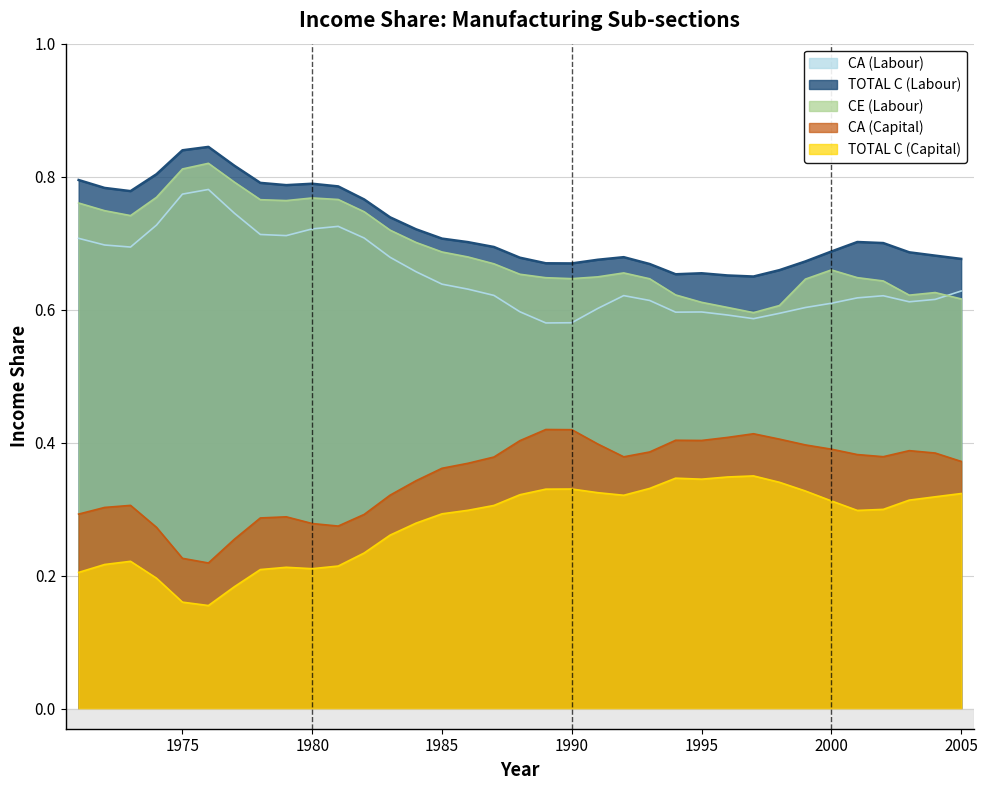

Reading left to right, extract all data points from this chart.

CA (Labour): 0.7	0.7	0.7	0.7	0.8	0.8	0.7	0.7	0.7	0.7	0.7	0.7	0.7	0.7	0.6	0.6	0.6	0.6	0.6	0.6	0.6	0.6	0.6	0.6	0.6	0.6	0.6	0.6	0.6	0.6	0.6	0.6	0.6	0.6	0.6
TOTAL C (Labour): 0.8	0.8	0.8	0.8	0.8	0.8	0.8	0.8	0.8	0.8	0.8	0.8	0.7	0.7	0.7	0.7	0.7	0.7	0.7	0.7	0.7	0.7	0.7	0.7	0.7	0.7	0.6	0.7	0.7	0.7	0.7	0.7	0.7	0.7	0.7
CE (Labour): 0.8	0.7	0.7	0.8	0.8	0.8	0.8	0.8	0.8	0.8	0.8	0.7	0.7	0.7	0.7	0.7	0.7	0.7	0.6	0.6	0.6	0.7	0.6	0.6	0.6	0.6	0.6	0.6	0.6	0.7	0.6	0.6	0.6	0.6	0.6
CA (Capital): 0.3	0.3	0.3	0.3	0.2	0.2	0.3	0.3	0.3	0.3	0.3	0.3	0.3	0.3	0.4	0.4	0.4	0.4	0.4	0.4	0.4	0.4	0.4	0.4	0.4	0.4	0.4	0.4	0.4	0.4	0.4	0.4	0.4	0.4	0.4
TOTAL C (Capital): 0.2	0.2	0.2	0.2	0.2	0.2	0.2	0.2	0.2	0.2	0.2	0.2	0.3	0.3	0.3	0.3	0.3	0.3	0.3	0.3	0.3	0.3	0.3	0.3	0.3	0.3	0.4	0.3	0.3	0.3	0.3	0.3	0.3	0.3	0.3